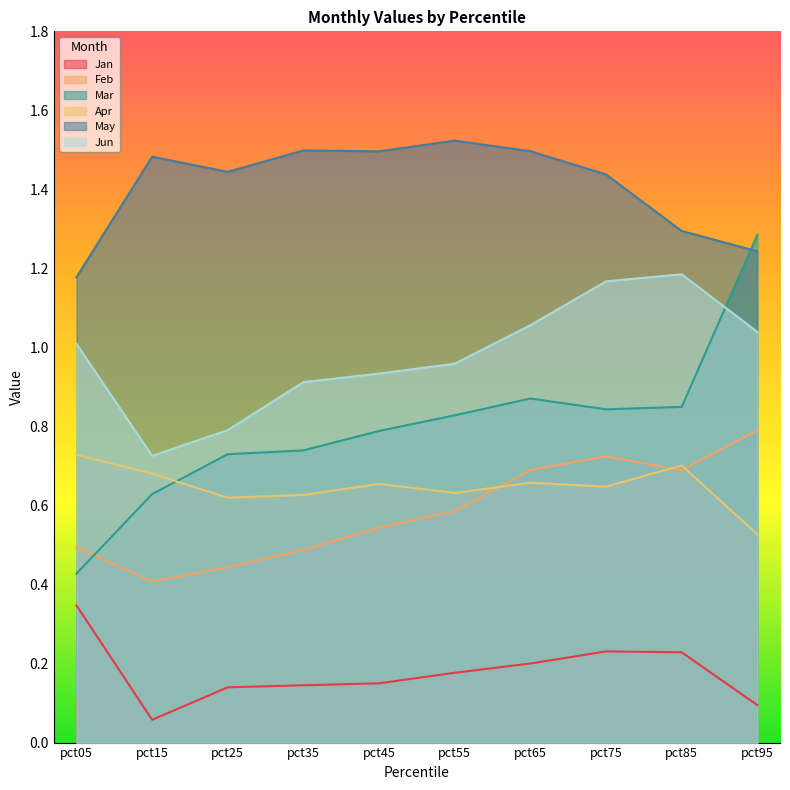

At pct85, list the series in order from smallest to largest.

Jan, Feb, Apr, Mar, Jun, May